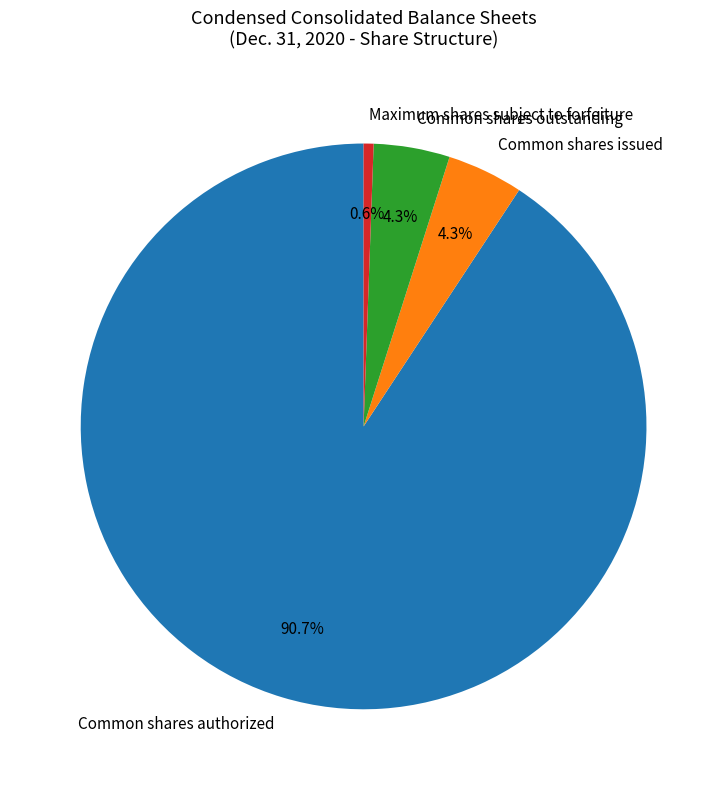

Is there any slice that represents more than half of the pie?

Yes